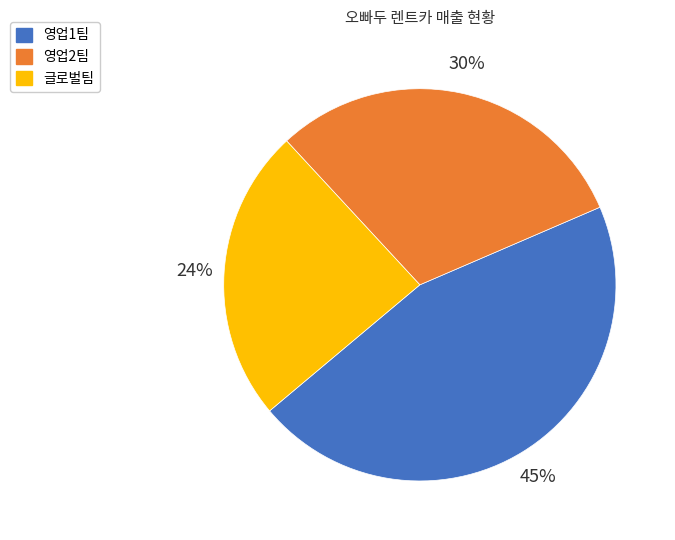

Does any single category account for the majority?

No